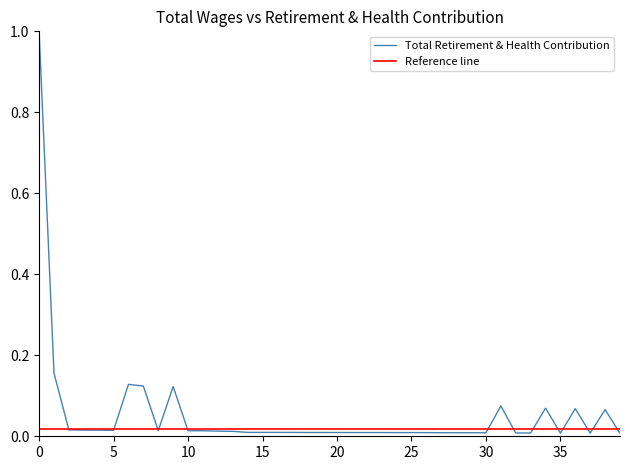

The value of Total Retirement & Health Contribution at 25 is 0.0. True or false?

True